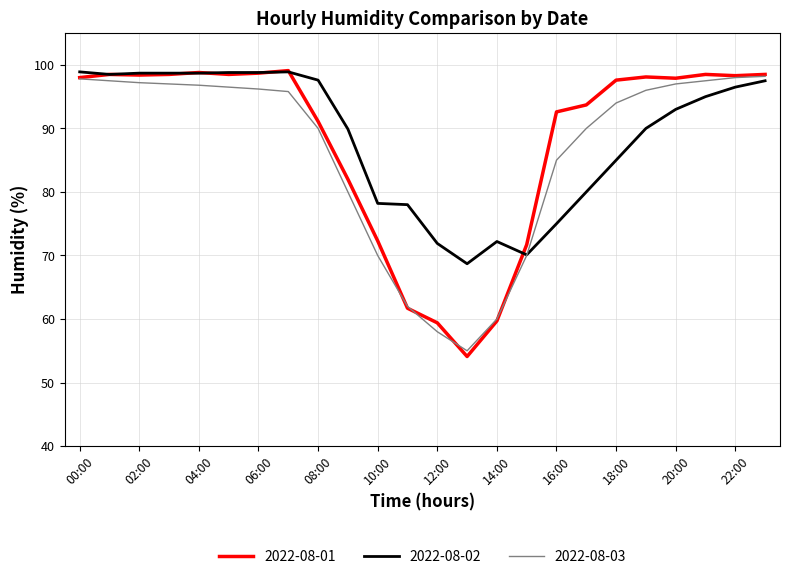

Which series has the widest spread of values?

2022-08-01